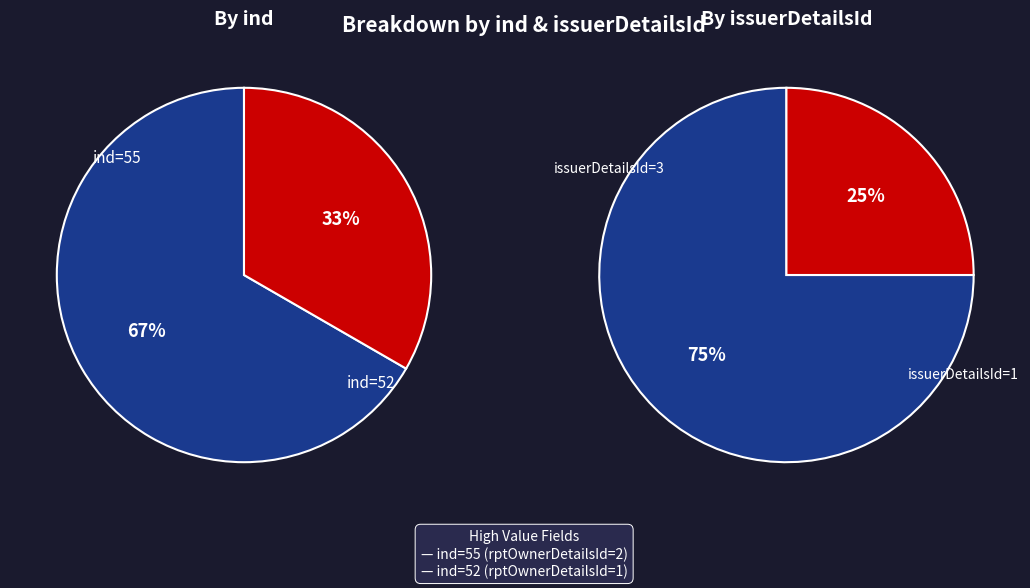

To the nearest percent, what is the combined percentage of ind=55 and ind=52?

100%